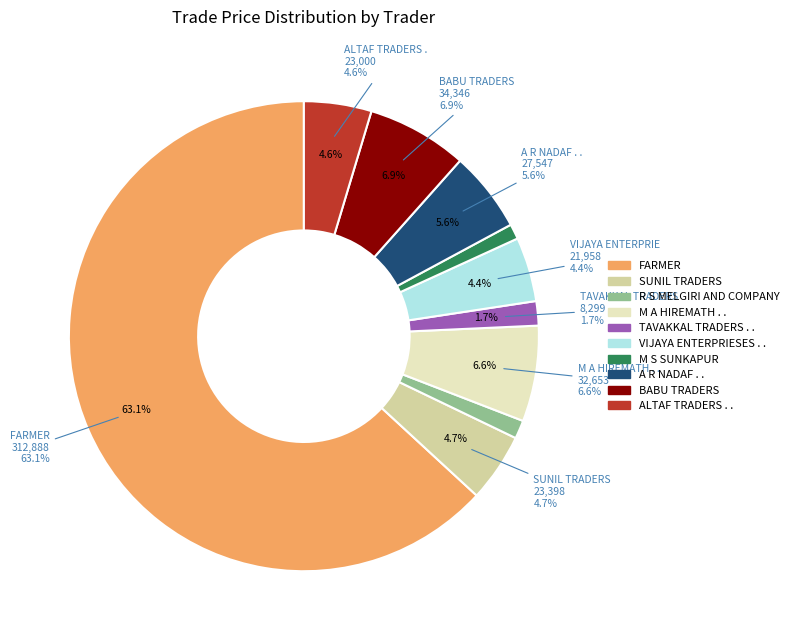

To the nearest percent, what is the difference between the largest and smallest slice percentages?

62%